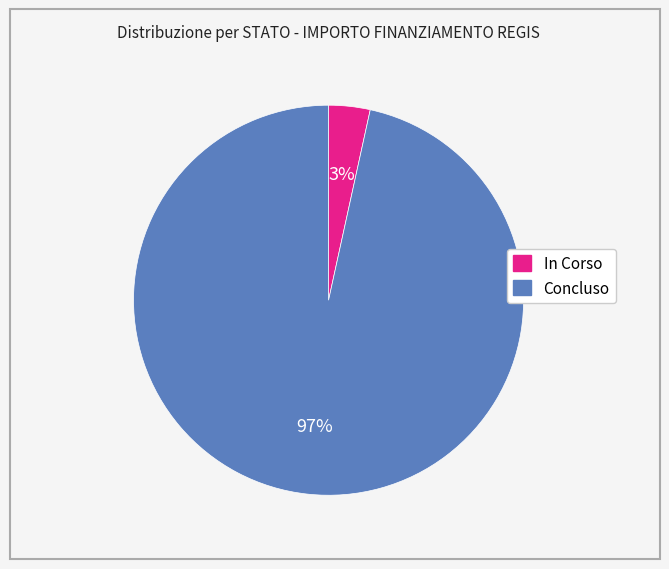

Between Concluso and In Corso, which is larger?

Concluso